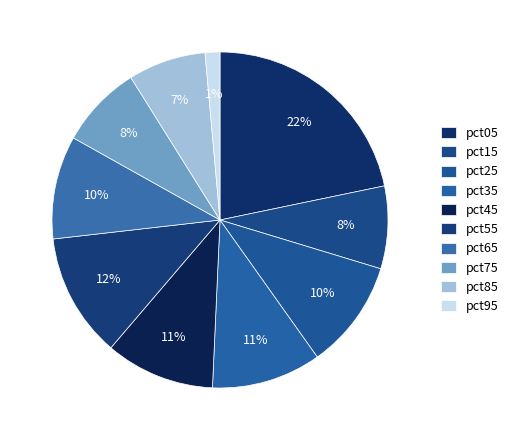

How much of the chart is everything except pct75?

92.0%